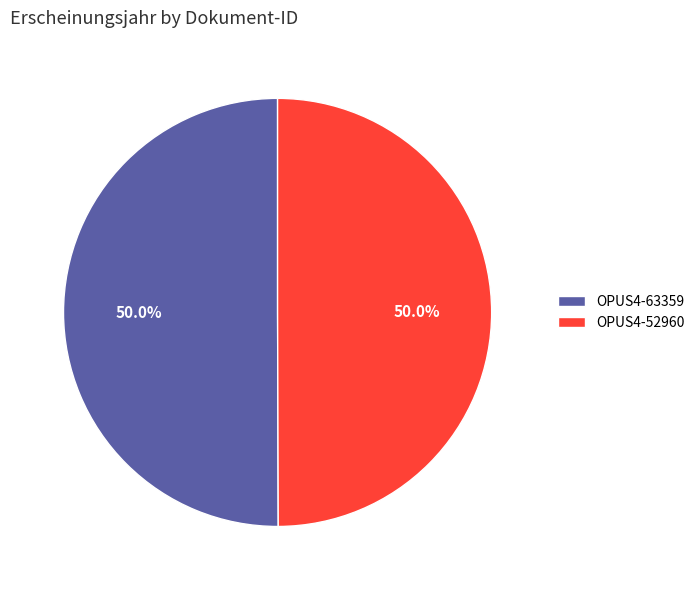

To the nearest percent, what percentage of the pie is OPUS4-52960?

50%